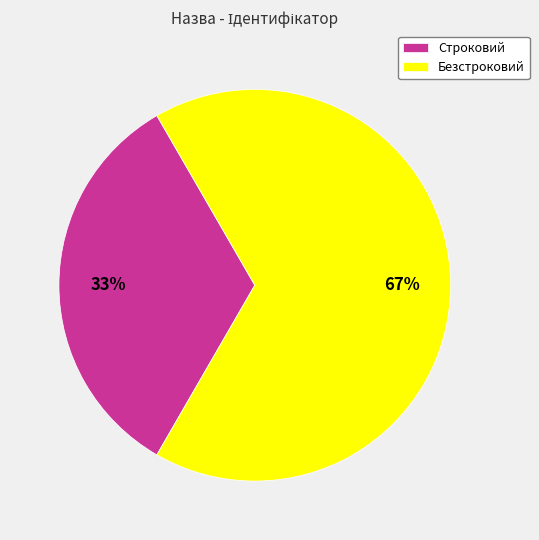

To the nearest percent, what is the combined percentage of Строковий and Безстроковий?

100%